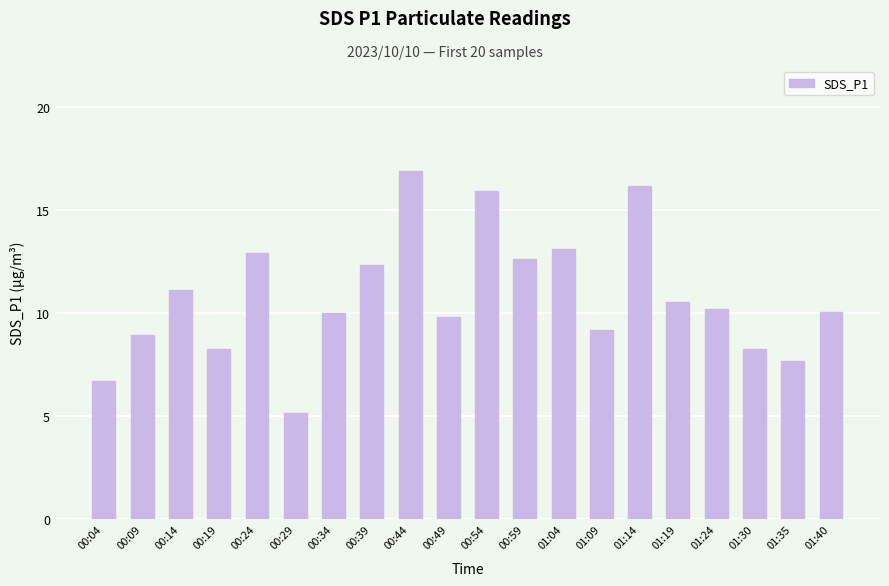

What is the sum of the values at 00:29 and 01:35?

12.9